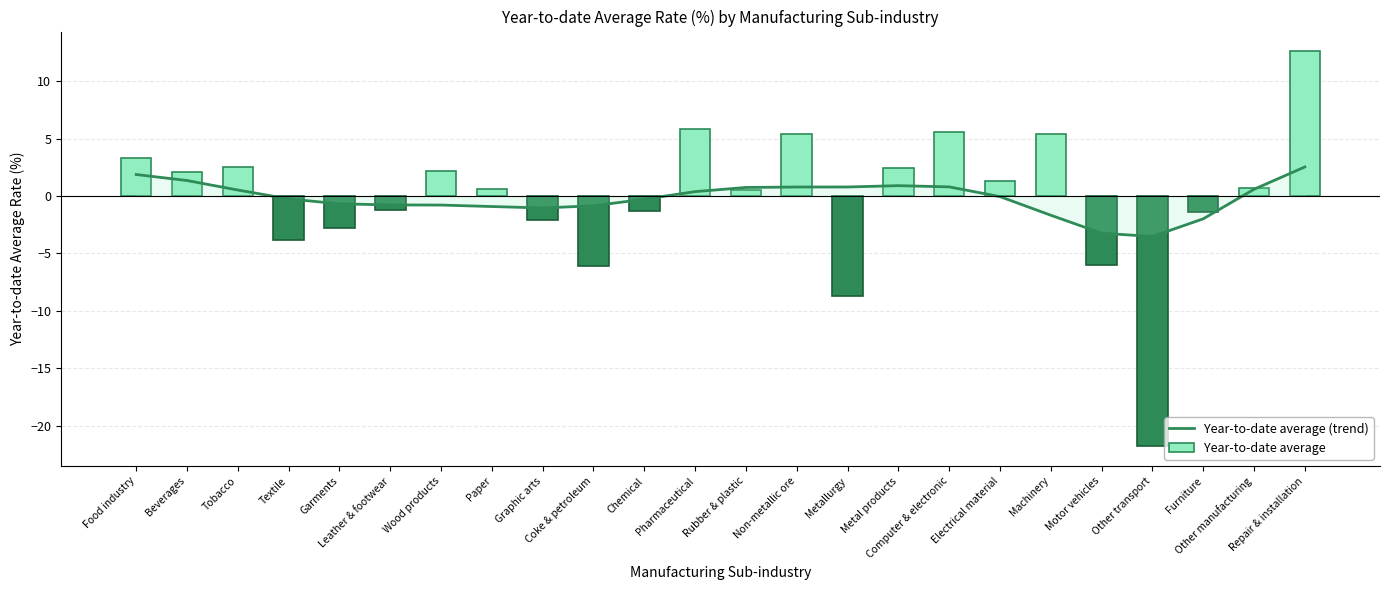

What is the difference between the highest and lowest values at Paper?

1.5